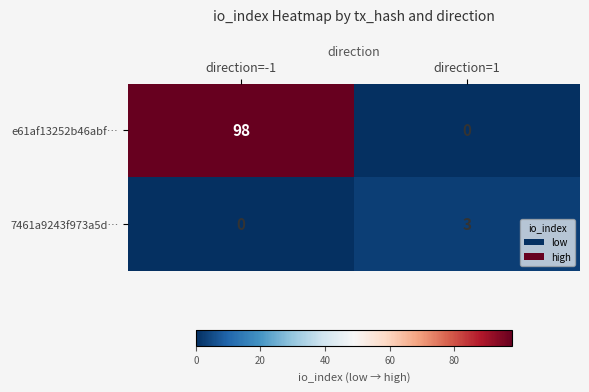

What is the difference between the e61af13252b46abf… values at direction=-1 and direction=1?

98